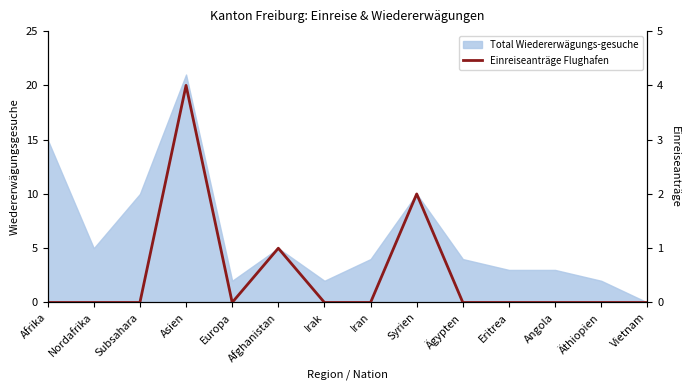

Which category has the lowest value across all series?

Afrika